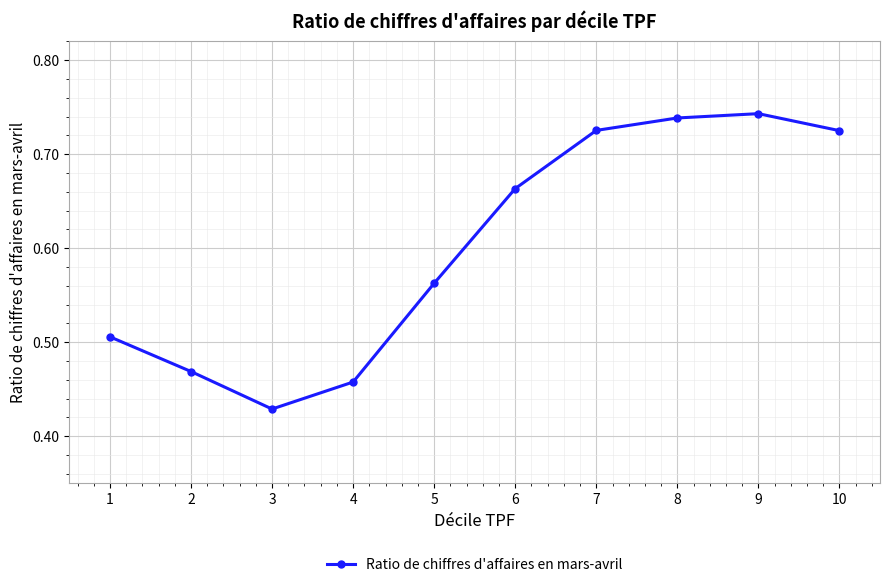

How many series are shown in this chart?

1